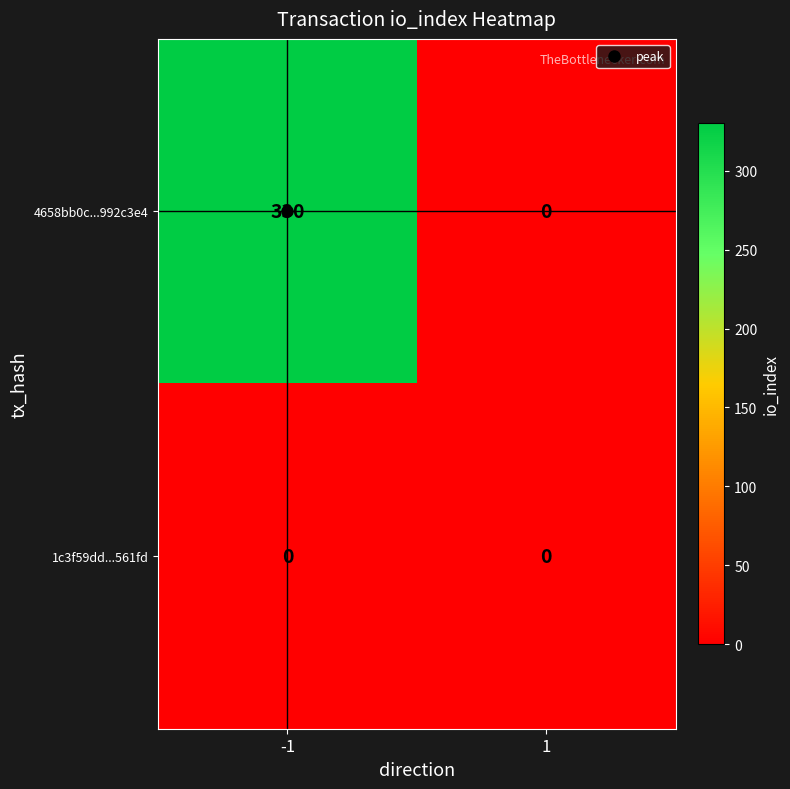

What is the difference between the 4658bb0c...992c3e4 values at -1 and 1?

330